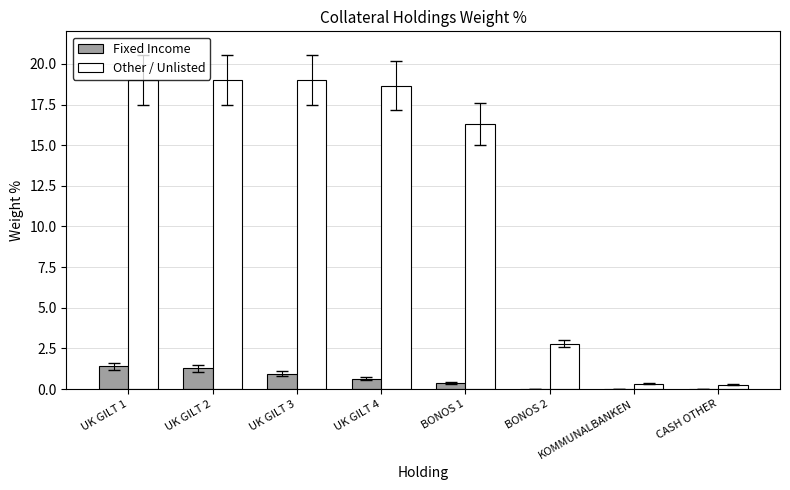

Read the Other / Unlisted value at UK GILT 4.

18.7